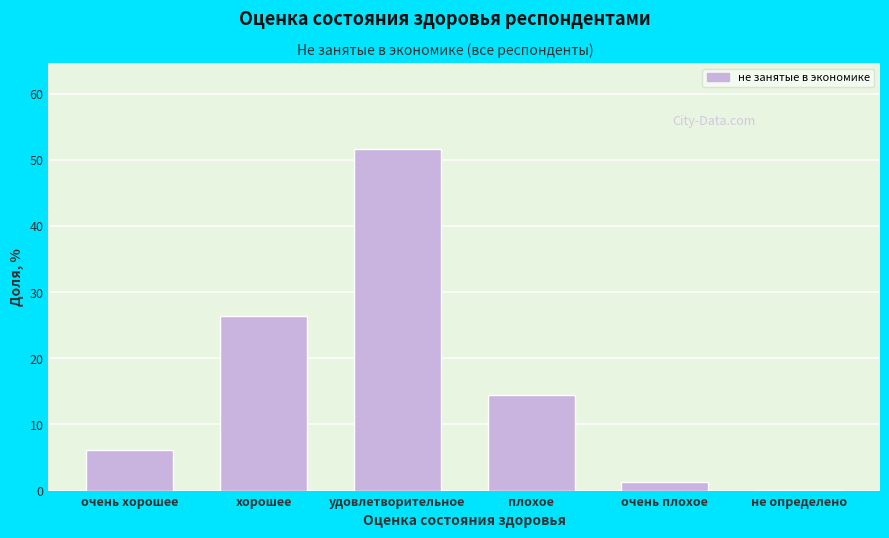

Reading left to right, list all the values displayed in this chart.

очень хорошее=6.1	хорошее=26.4	удовлетворительное=51.7	плохое=14.4	очень плохое=1.3	не определено=0.1